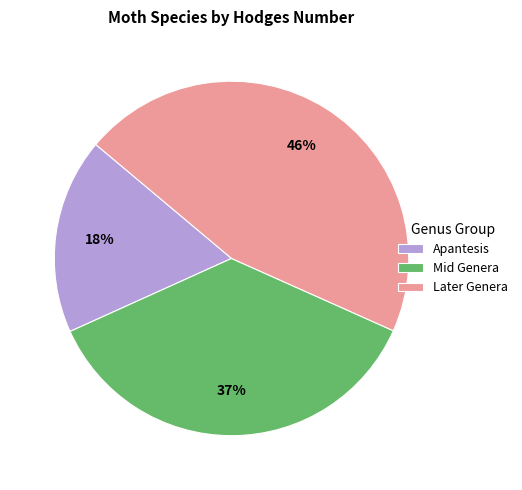

Between Later Genera and Apantesis, which is larger?

Later Genera